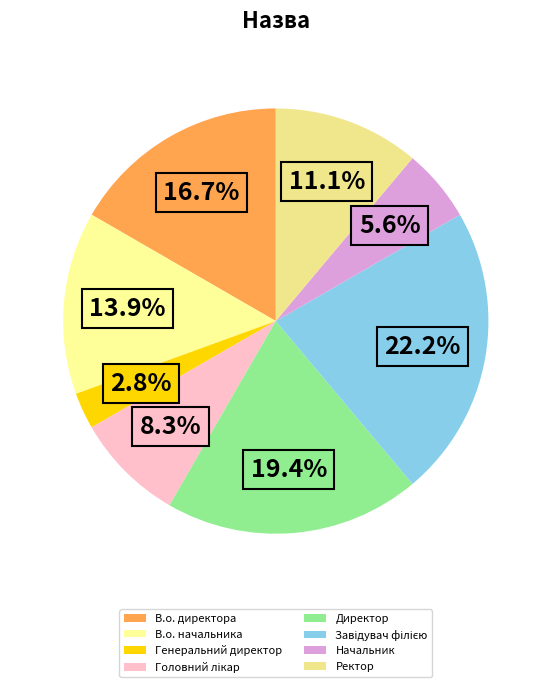

To the nearest percent, what portion does Головний лікар represent?

8%